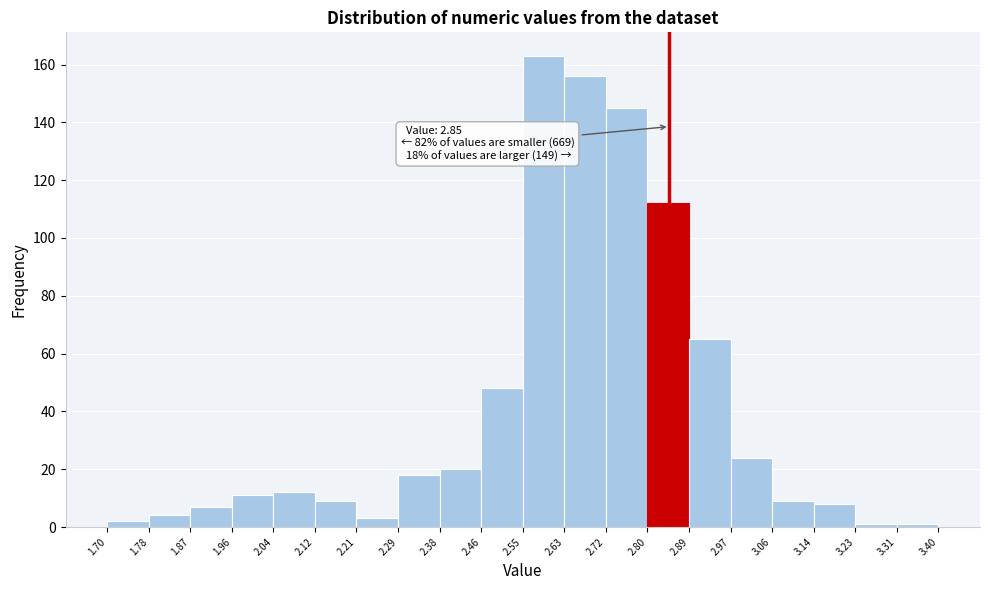

Over which range of the x-axis is the bar tallest?

2.55 to 2.63